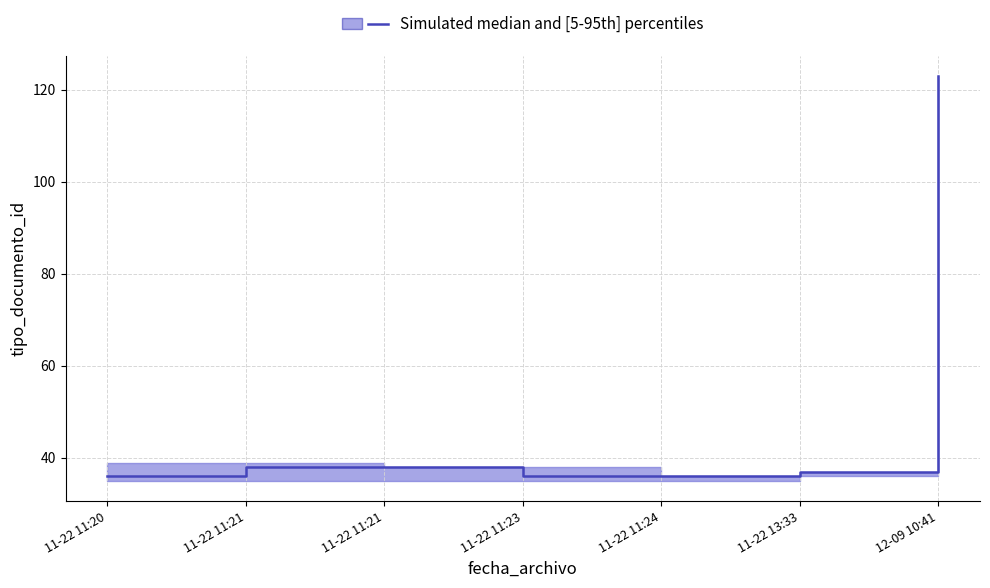

Reading left to right, list all the values displayed in this chart.

upper: 2021-11-22 11:20:48=39	2021-11-22 11:21:25=39	2021-11-22 11:21:50=38	2021-11-22 11:23:49=38	2021-11-22 11:24:04=36	2021-11-22 13:33:53=37	2021-12-09 10:41:22=123
median: 2021-11-22 11:20:48=36	2021-11-22 11:21:25=38	2021-11-22 11:21:50=38	2021-11-22 11:23:49=36	2021-11-22 11:24:04=36	2021-11-22 13:33:53=37	2021-12-09 10:41:22=123
lower: 2021-11-22 11:20:48=35	2021-11-22 11:21:25=35	2021-11-22 11:21:50=35	2021-11-22 11:23:49=35	2021-11-22 11:24:04=35	2021-11-22 13:33:53=36	2021-12-09 10:41:22=123